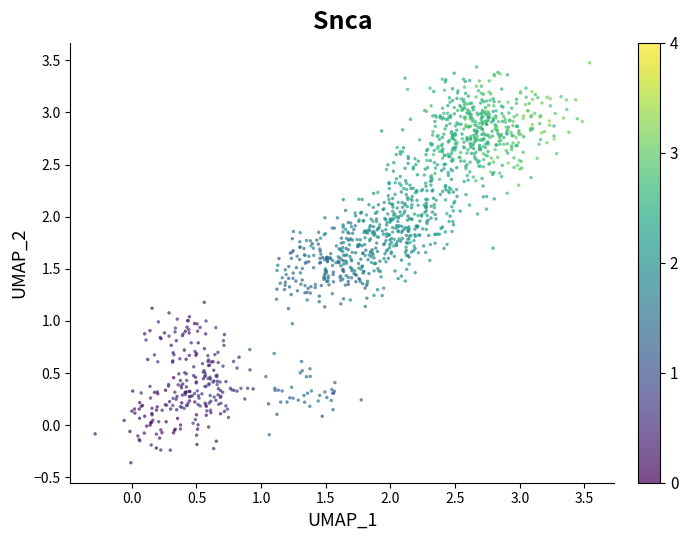

What is the range of X values (max minus min)?

3.8